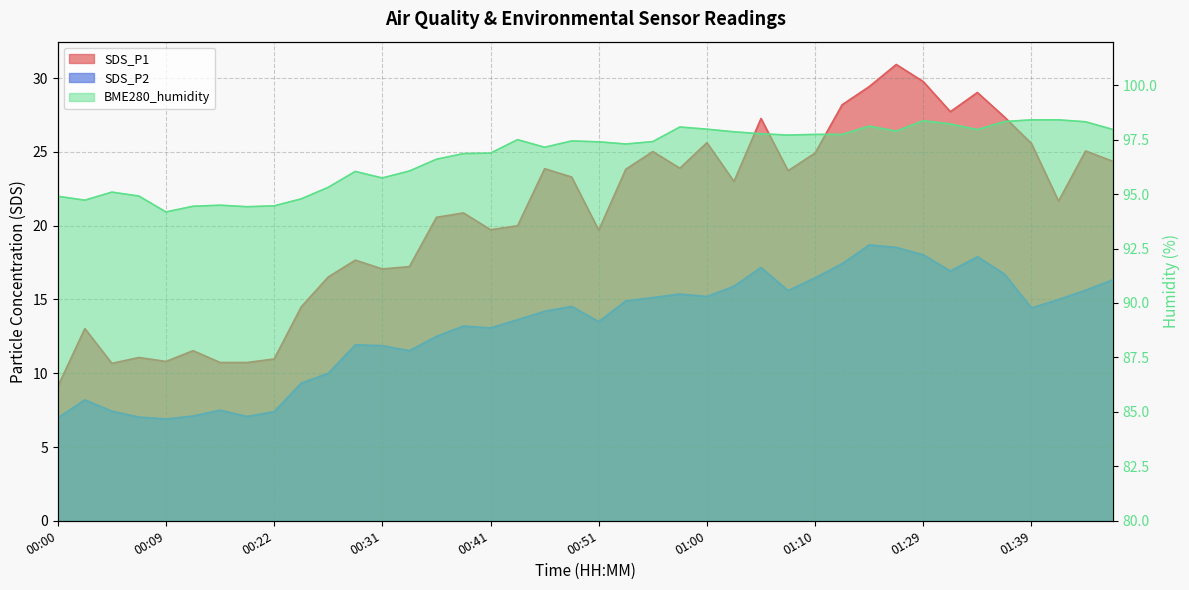

How many data points does each series have?

40